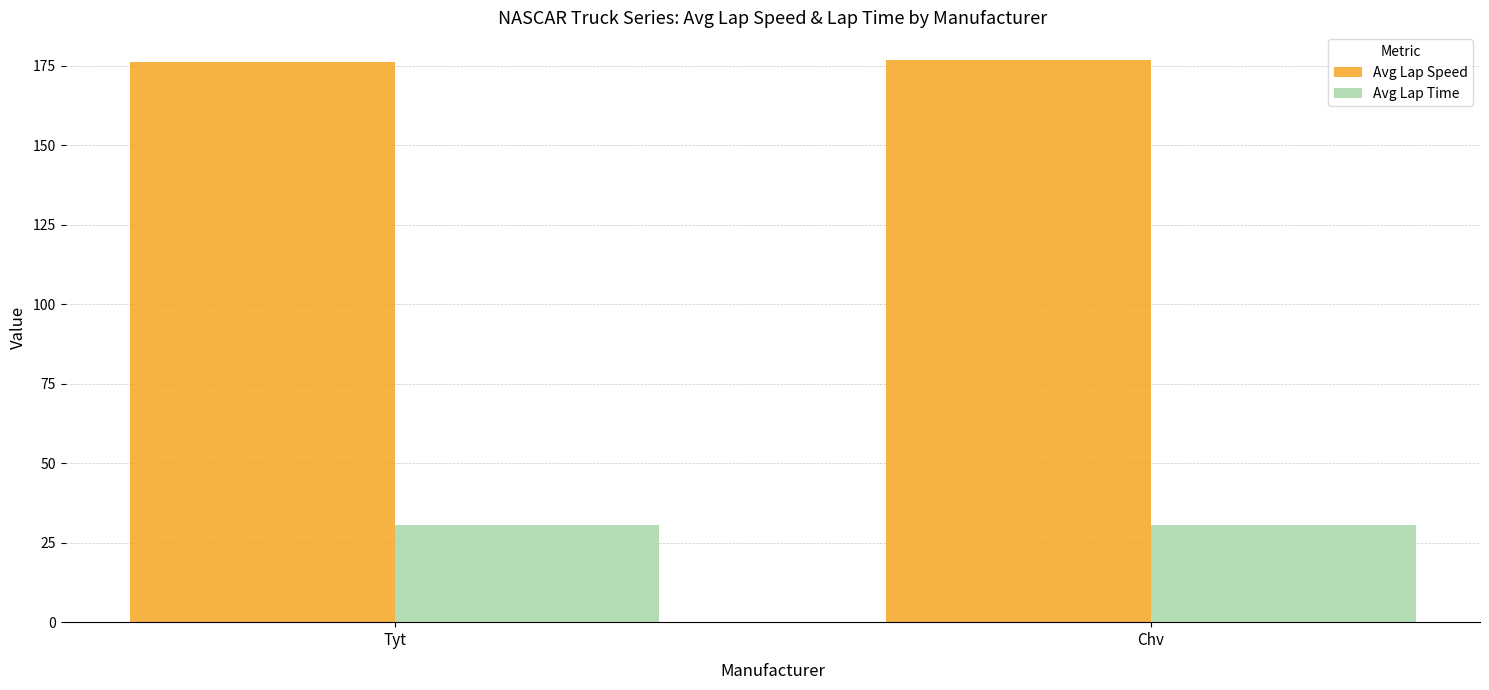

How many data points does each series have?

2